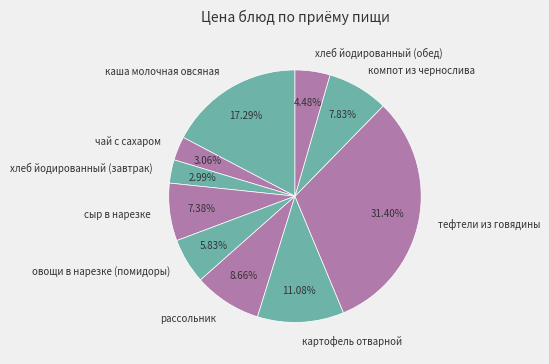

To the nearest percent, what is the difference between the largest and smallest slice percentages?

28%